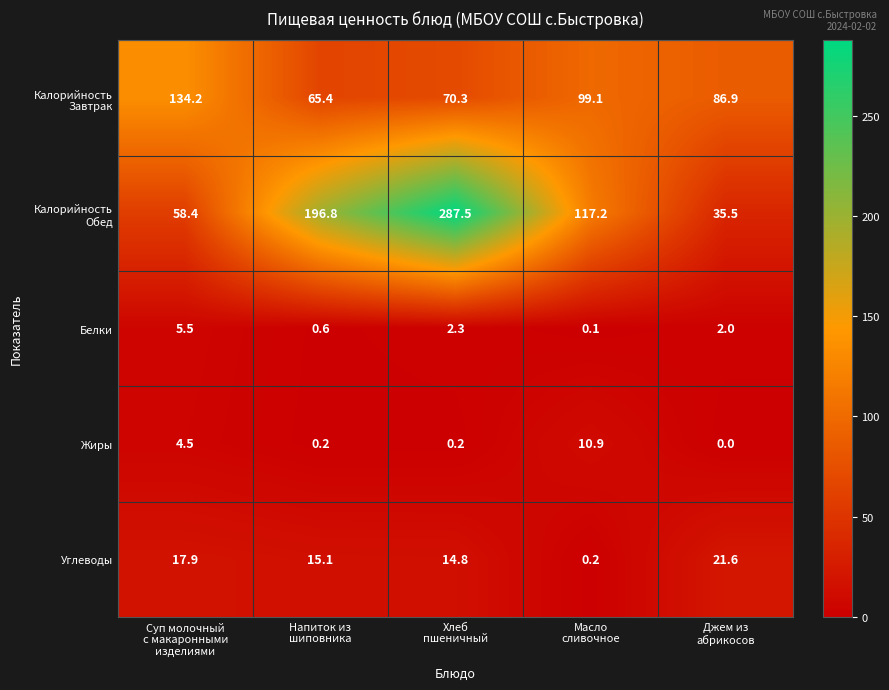

What is the maximum value shown in the chart?

287.5